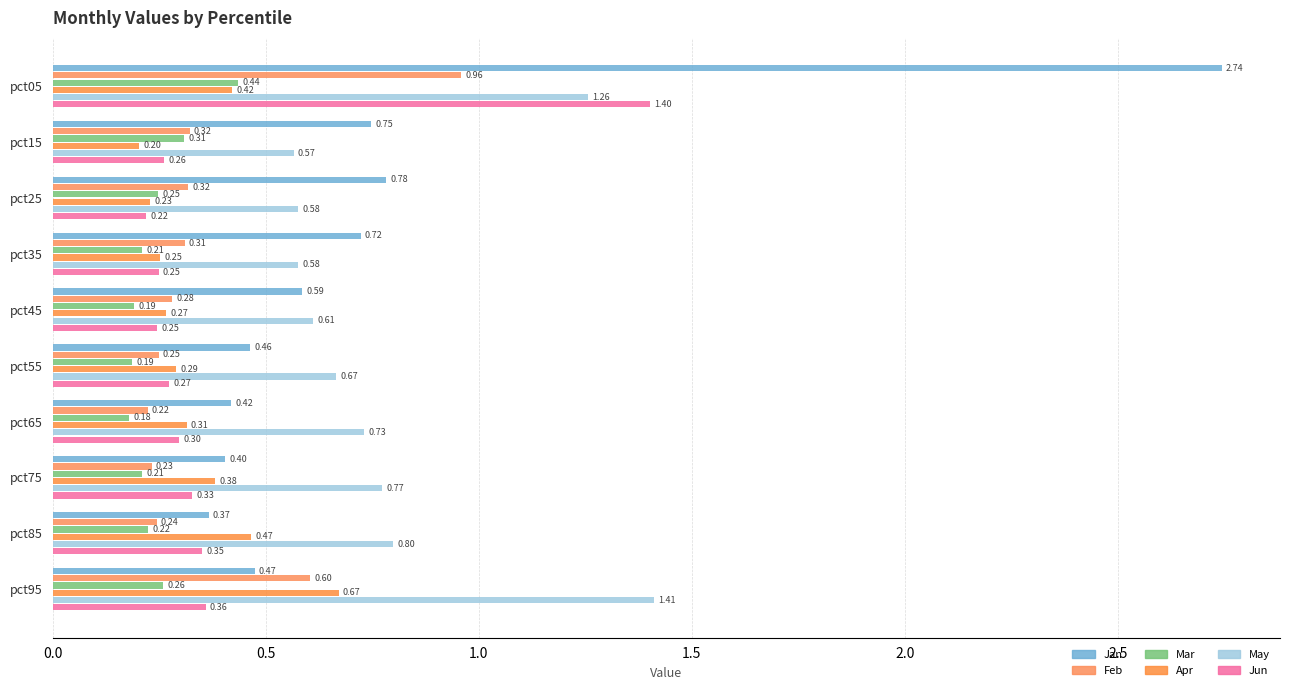

Which series has the largest total across all categories?

May